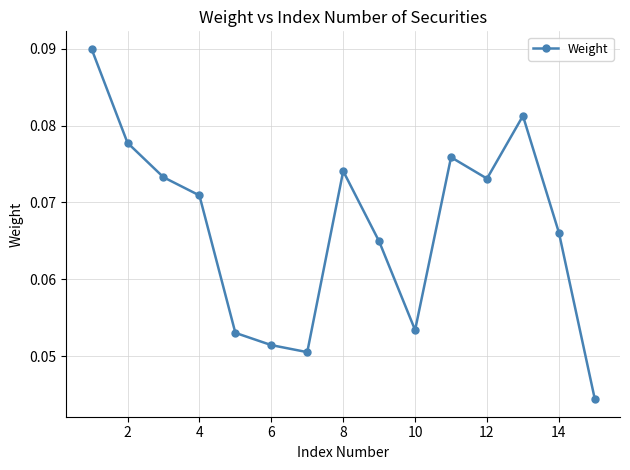

How many values are between 0 and 1?

15